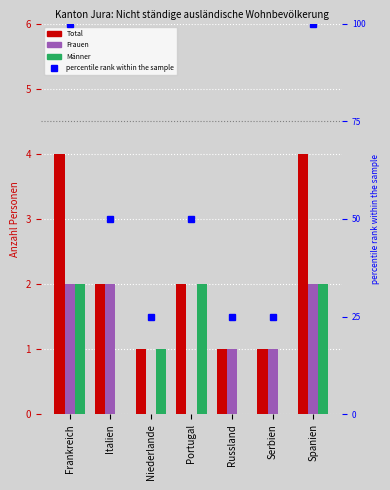

What is the label of the 5th bar from the right?

Niederlande